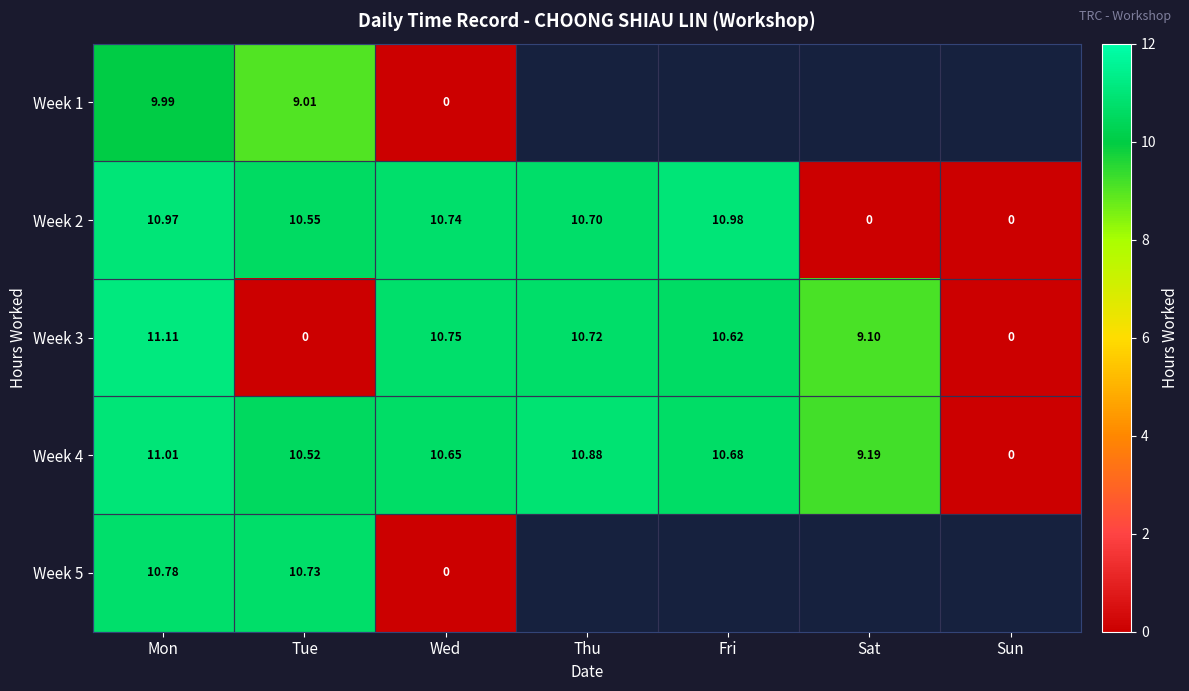

What is the difference between the second highest and second lowest values in the Week 4 series?

1.7